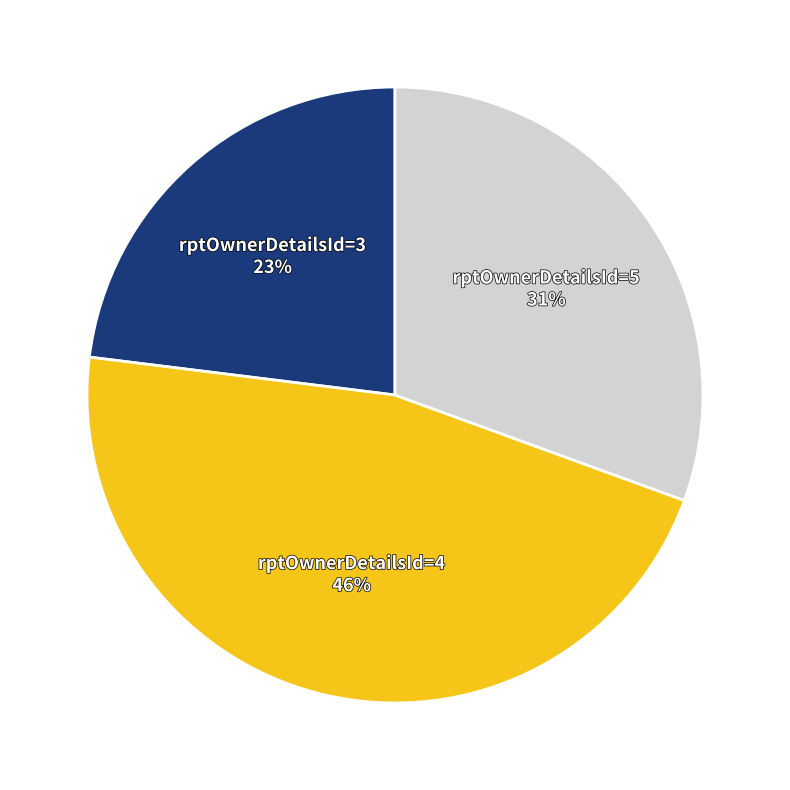

The rptOwnerDetailsId=5 slice represents 31% of the pie. True or false?

True